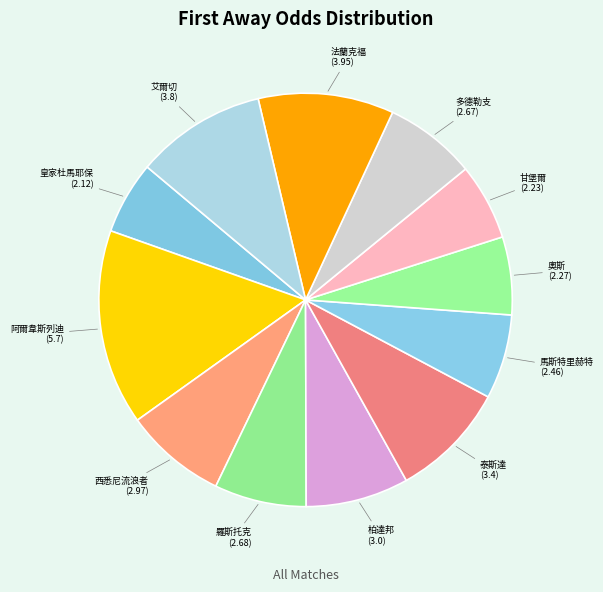

How many segments does this pie chart have?

12